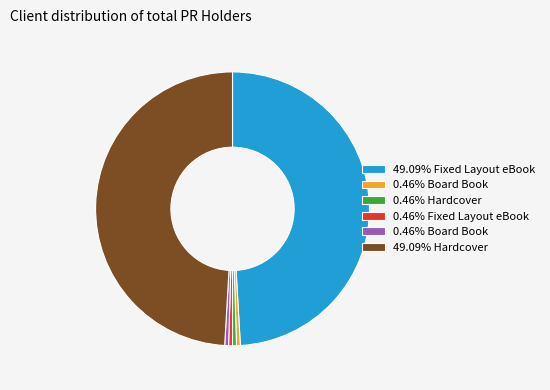

Does any single category account for the majority?

No